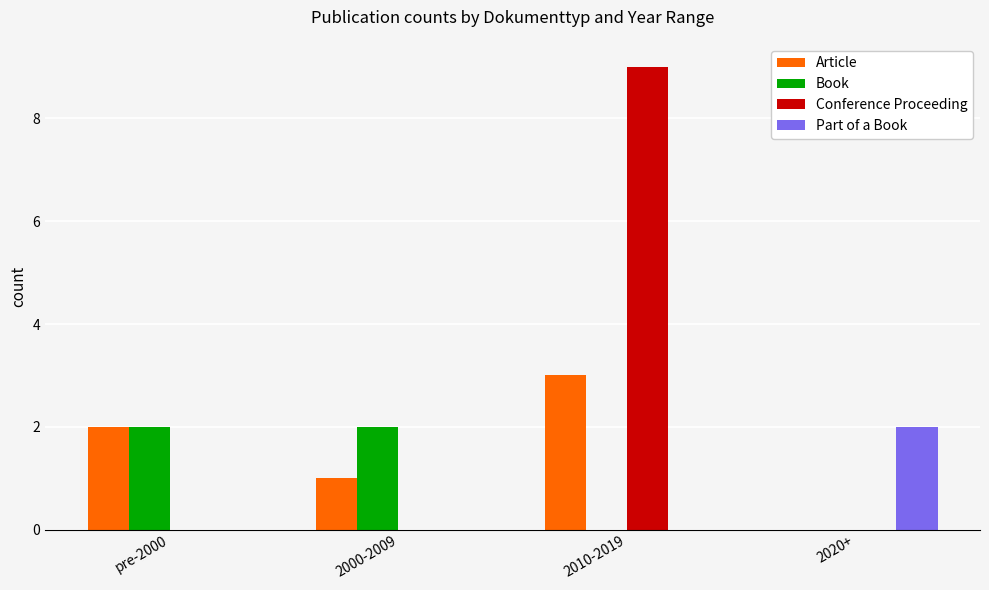

The Book series shows 2 at pre-2000. True or false?

True